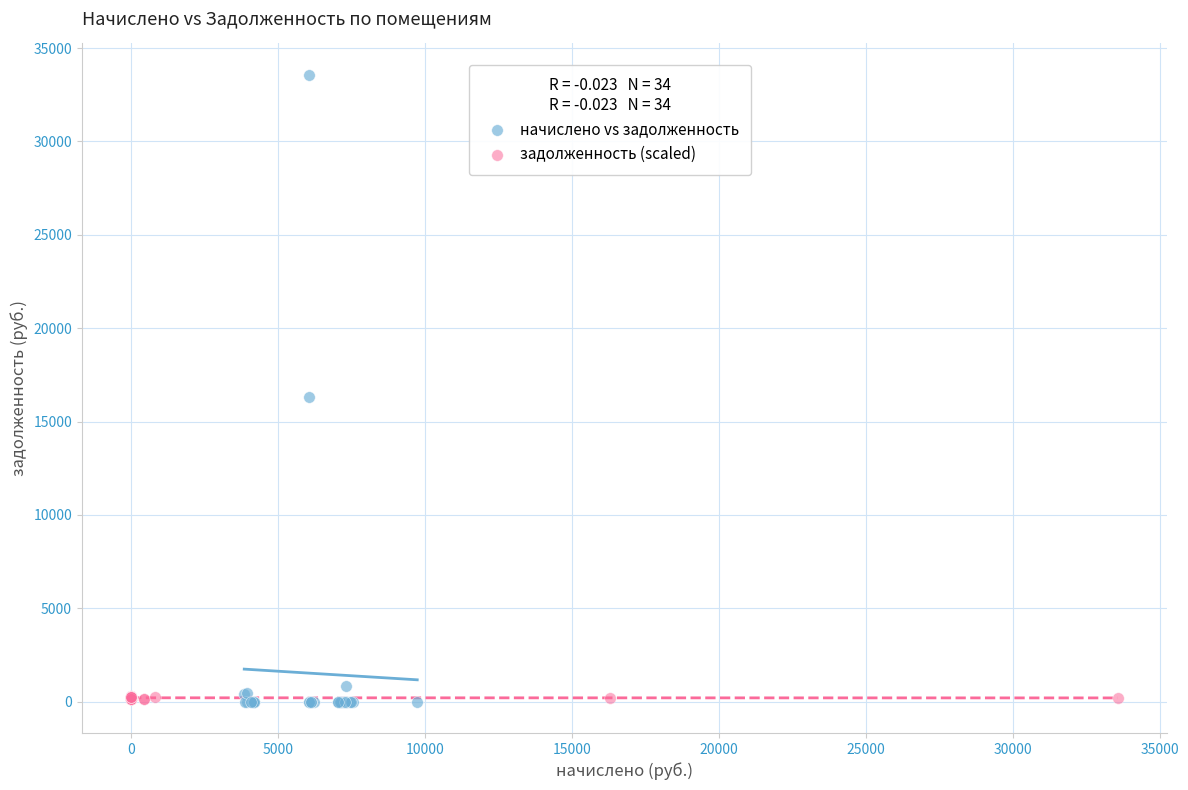

Which series has the widest spread of Y values?

начислено vs задолженность